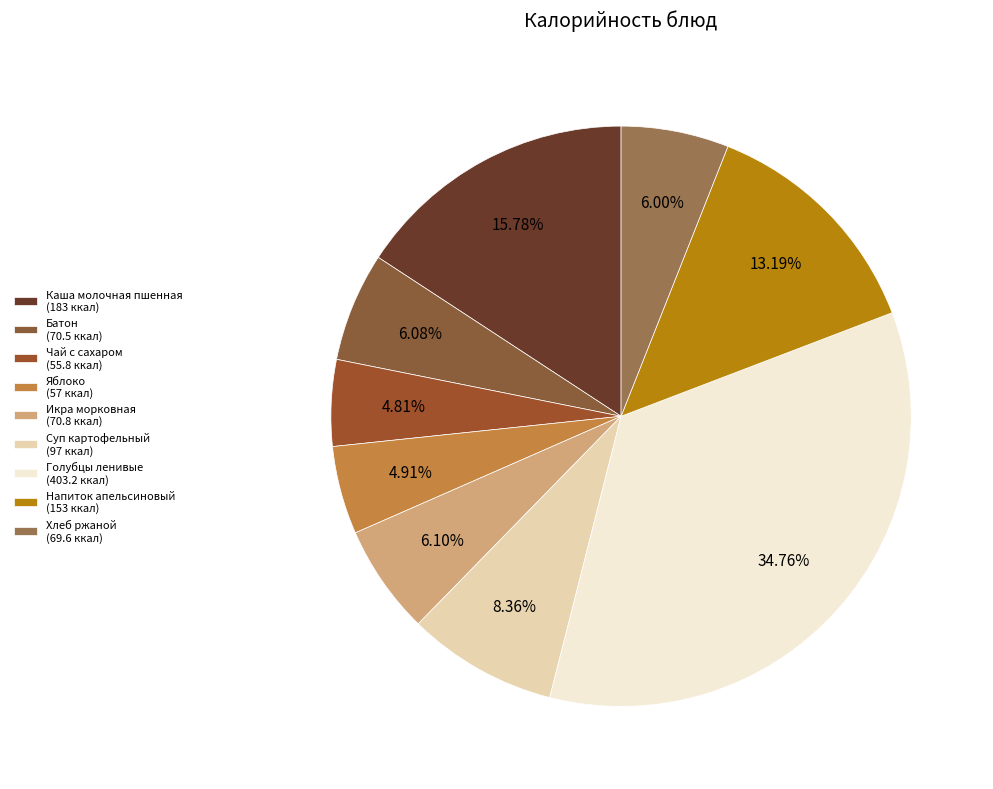

How many segments does this pie chart have?

9